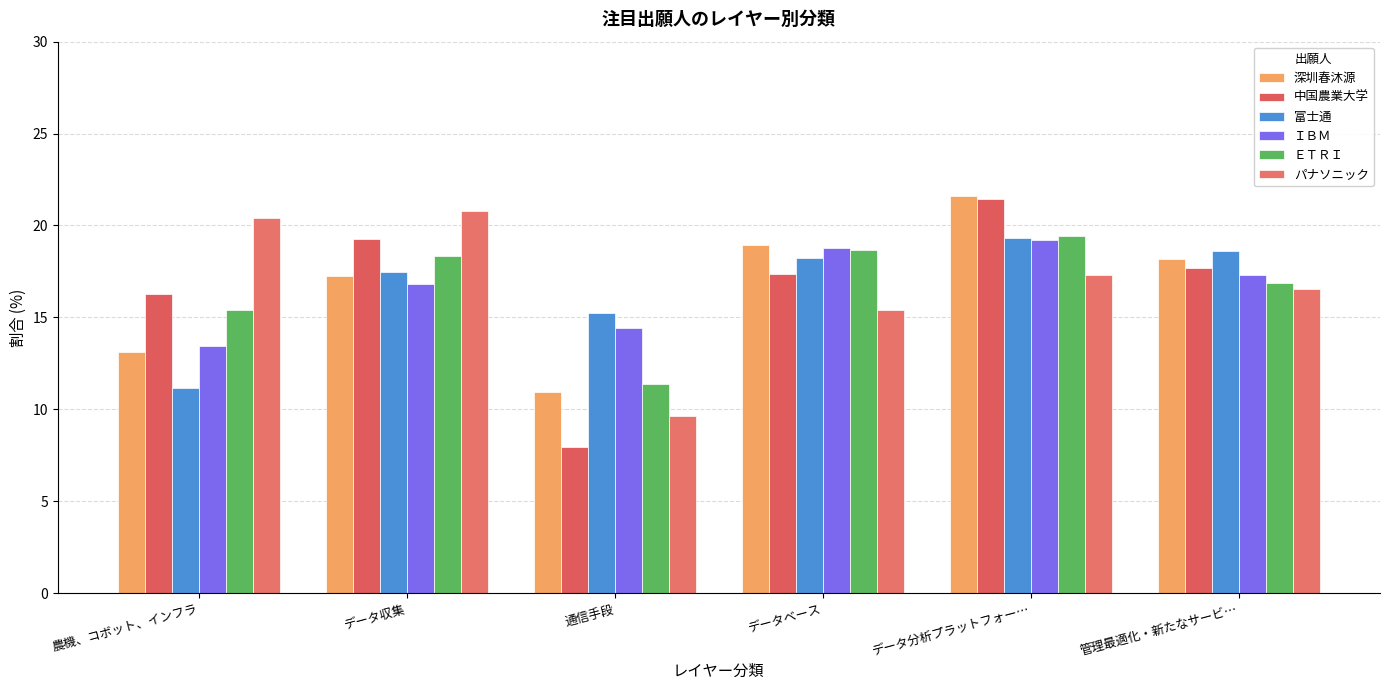

Rank the categories by ＥＴＲＩ value from lowest to highest.

通信手段, 農機、コボット、インフラ, 管理最適化・新たなサービ…, データ収集, データベース, データ分析プラットフォー…